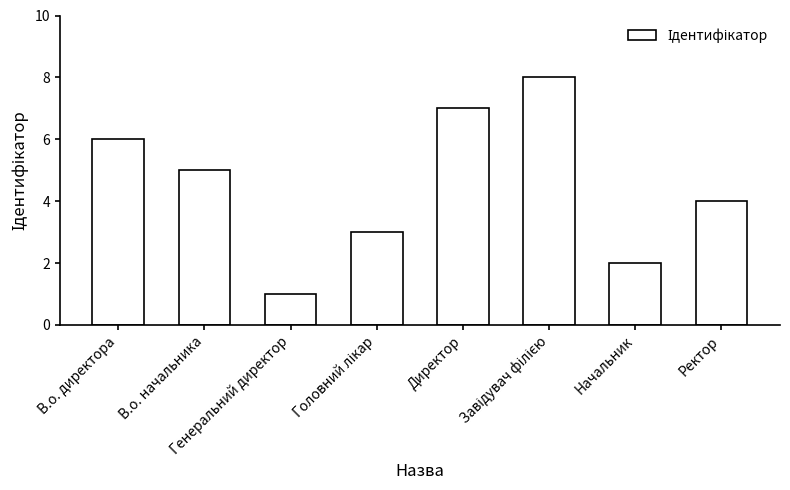

How many series are shown in this chart?

1